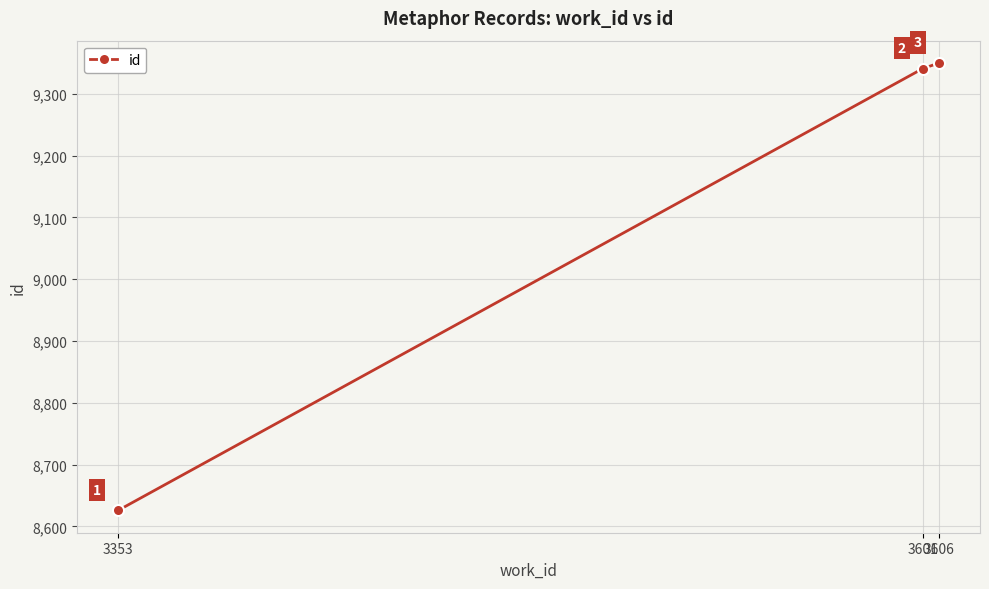

What is the minimum value shown in the chart?

8626